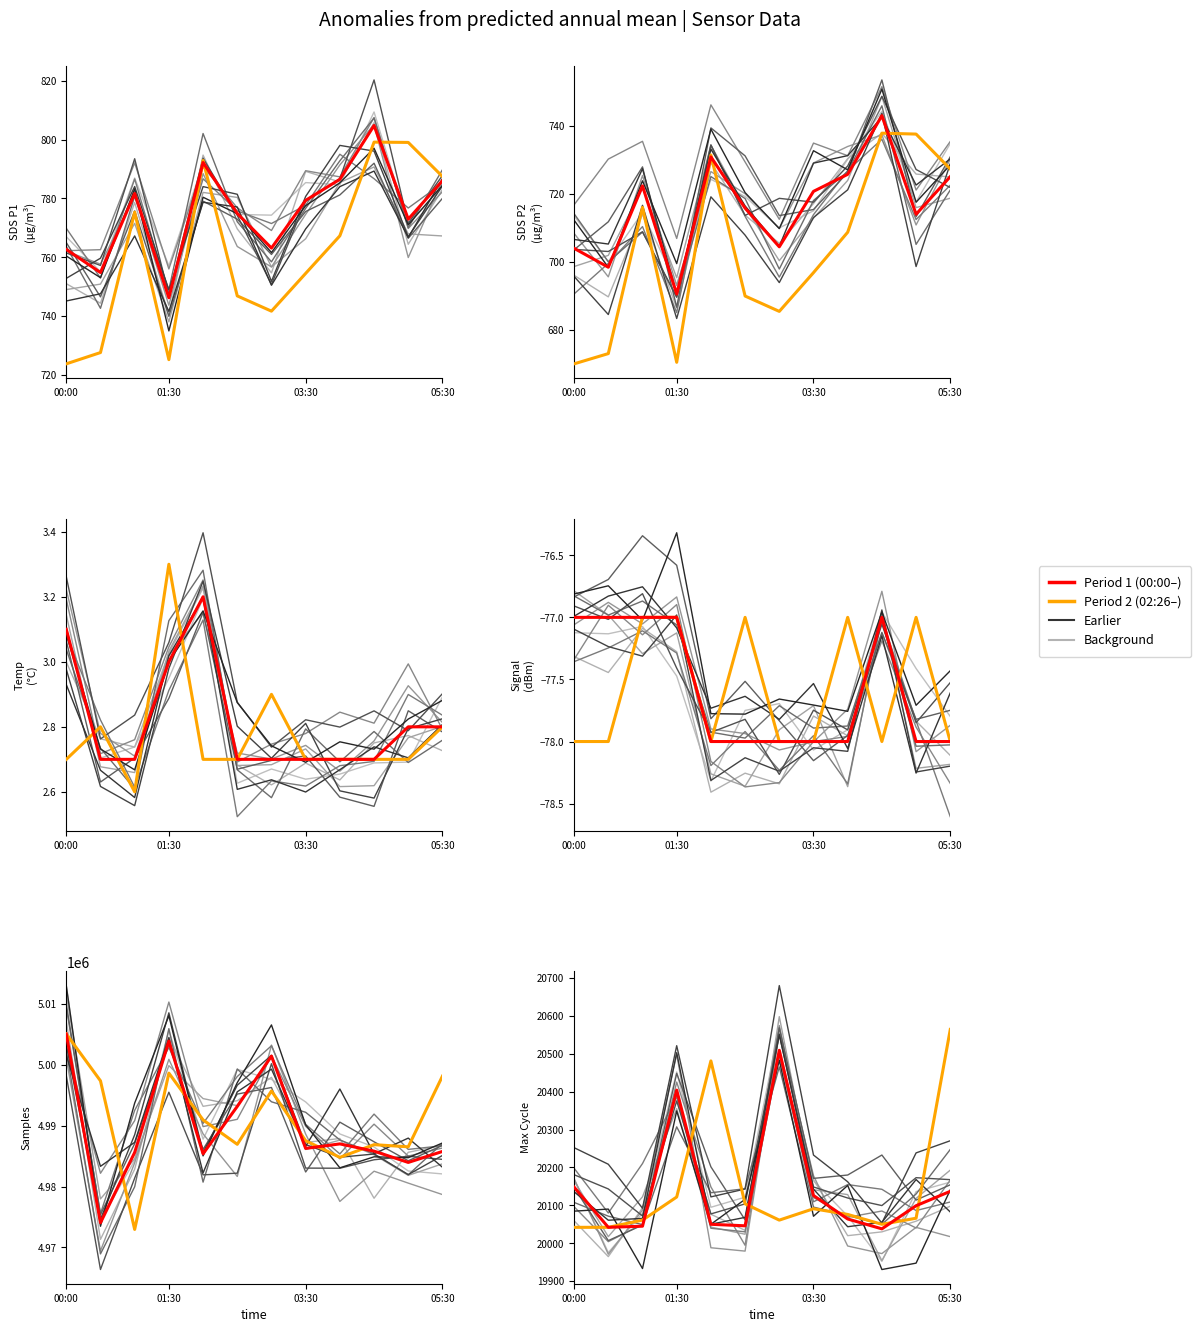

The Period 1 series shows 34558 at 8. True or false?

False